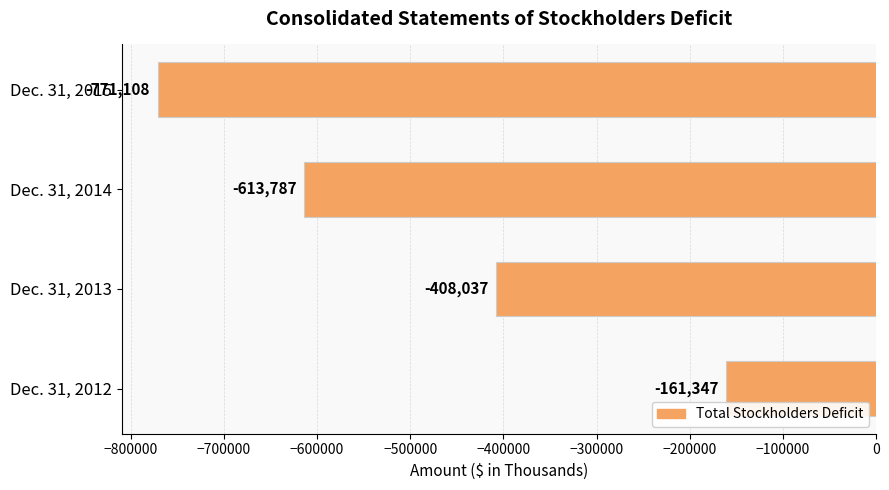

Reading bottom to top, list all the values displayed in this chart.

Dec. 31, 2012=-161347	Dec. 31, 2013=-408037	Dec. 31, 2014=-613787	Dec. 31, 2015=-771108